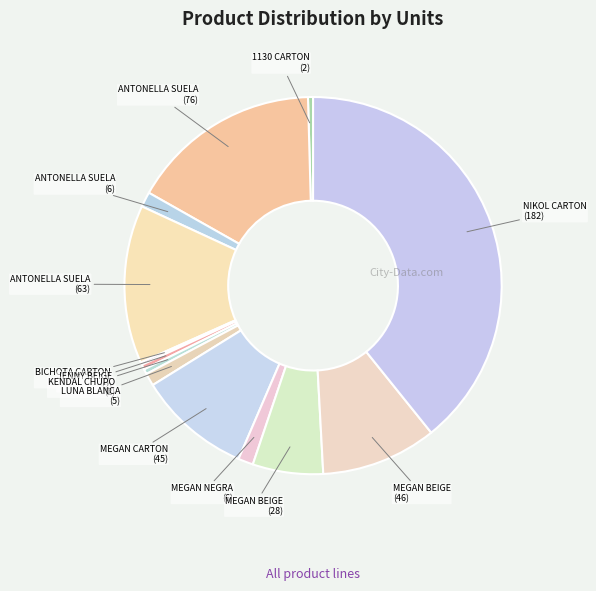

Which slice is the smallest?

BICHOTA CARTON